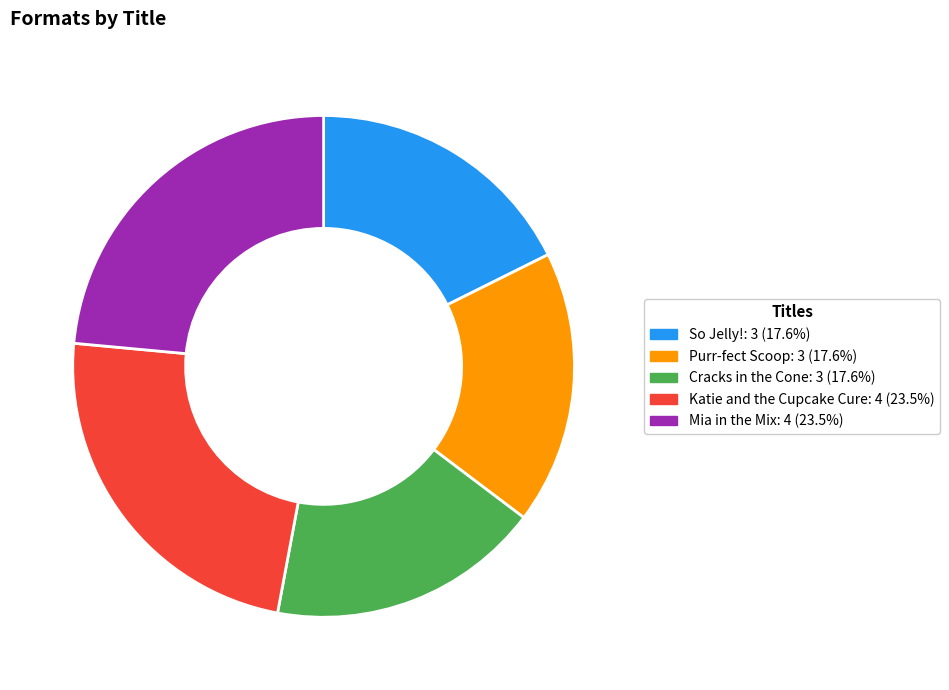

Is So Jelly! the majority of the pie?

No